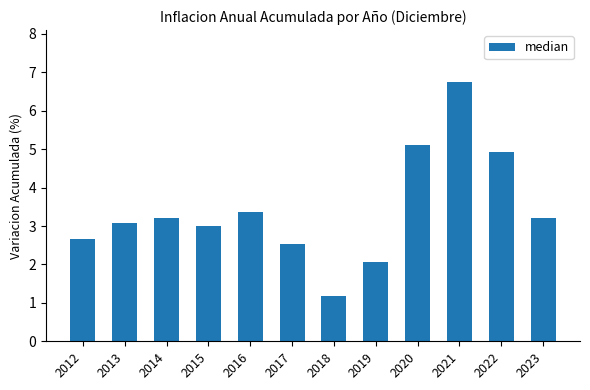

Read the value at 2017.

2.5